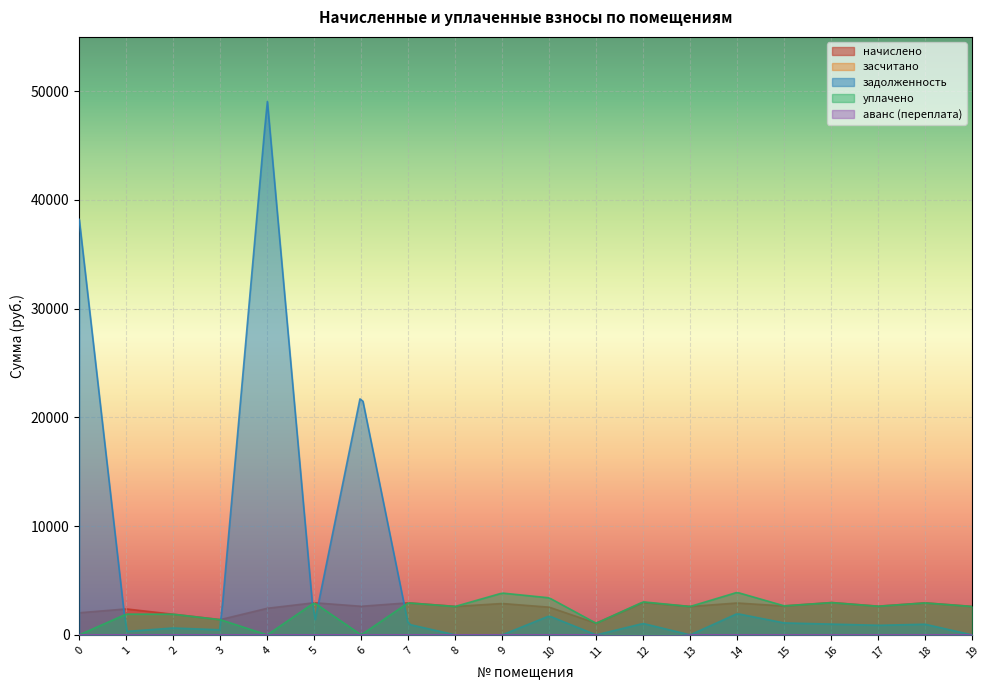

At which category is the sum across all series the highest?

4